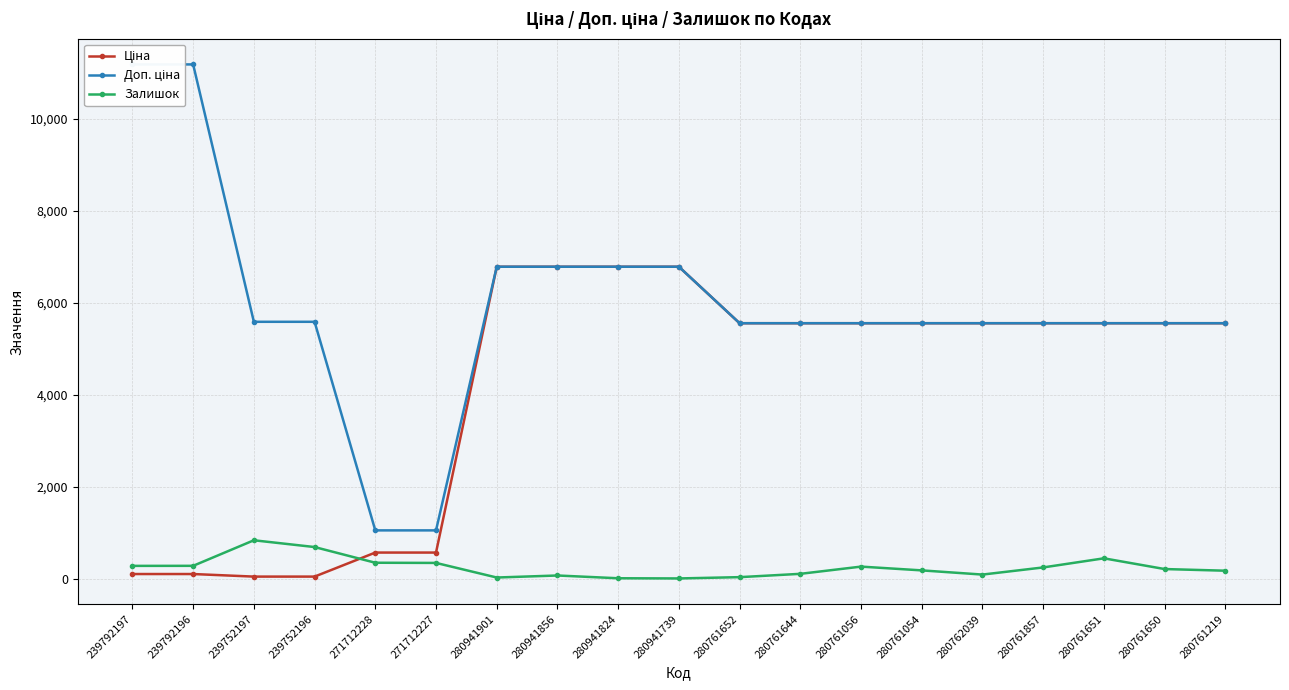

Which series has the largest range (max minus min)?

Доп. ціна